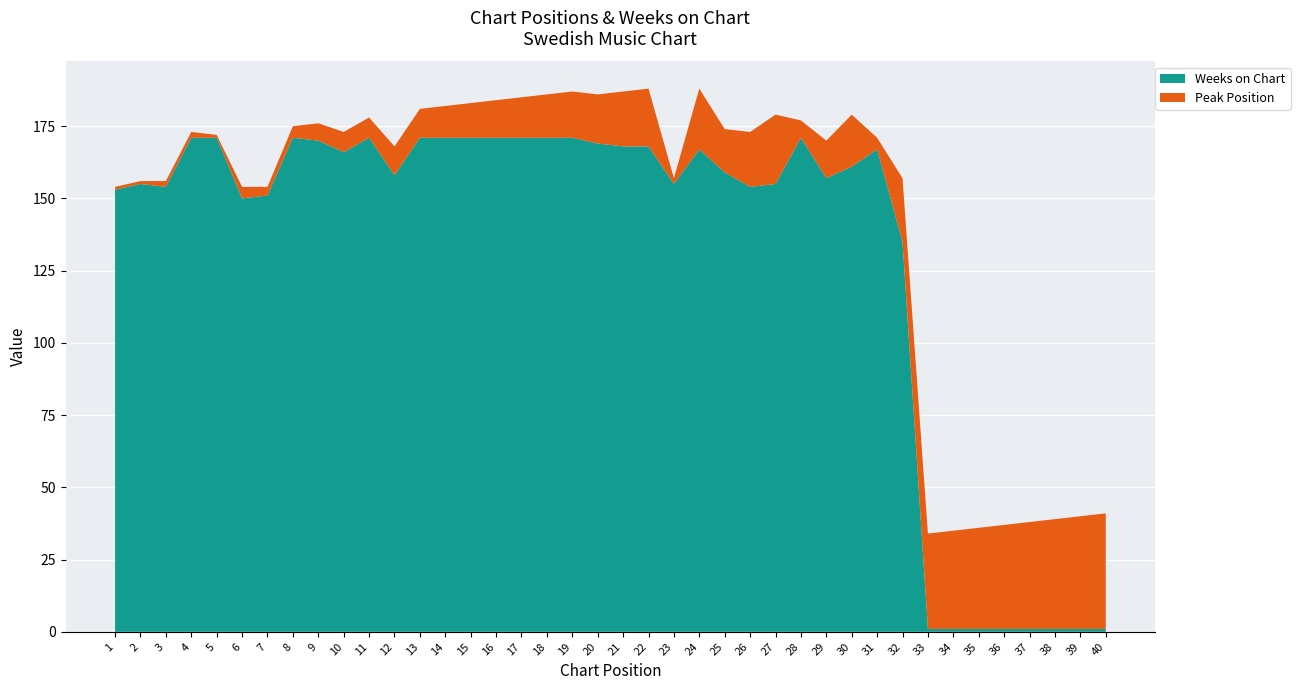

Reading left to right, list all the values displayed in this chart.

Peak Position: 1=1	2=1	3=2	4=2	5=1	6=4	7=3	8=4	9=6	10=7	11=7	12=10	13=10	14=11	15=12	16=13	17=14	18=15	19=16	20=17	21=19	22=20	23=2	24=21	25=15	26=19	27=24	28=6	29=13	30=18	31=4	32=22	33=33	34=34	35=35	36=36	37=37	38=38	39=39	40=40
Weeks on Chart: 1=153	2=155	3=154	4=171	5=171	6=150	7=151	8=171	9=170	10=166	11=171	12=158	13=171	14=171	15=171	16=171	17=171	18=171	19=171	20=169	21=168	22=168	23=155	24=167	25=159	26=154	27=155	28=171	29=157	30=161	31=167	32=135	33=1	34=1	35=1	36=1	37=1	38=1	39=1	40=1